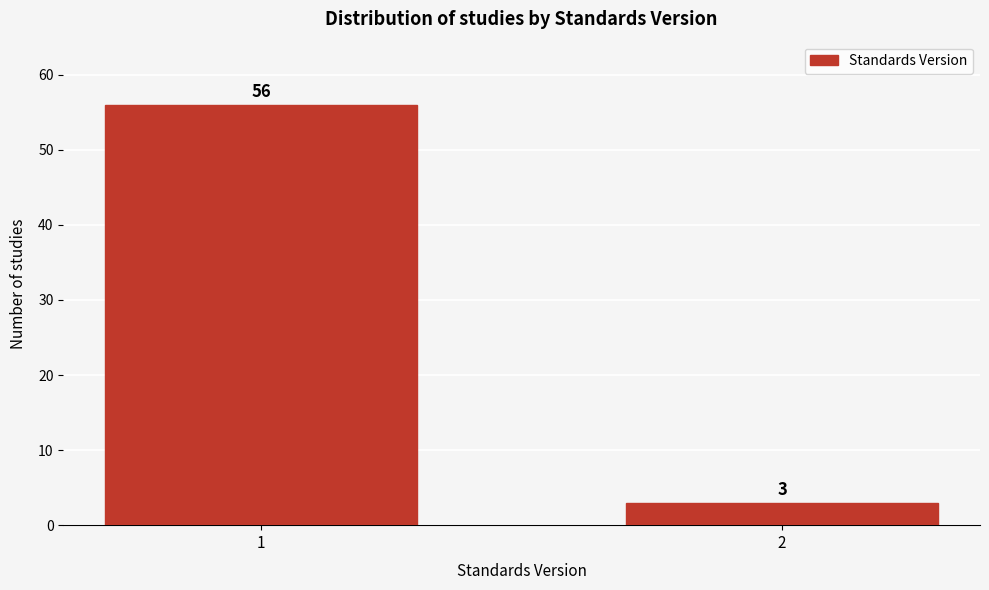

Reading left to right, what are all the values shown in this chart?

56	3